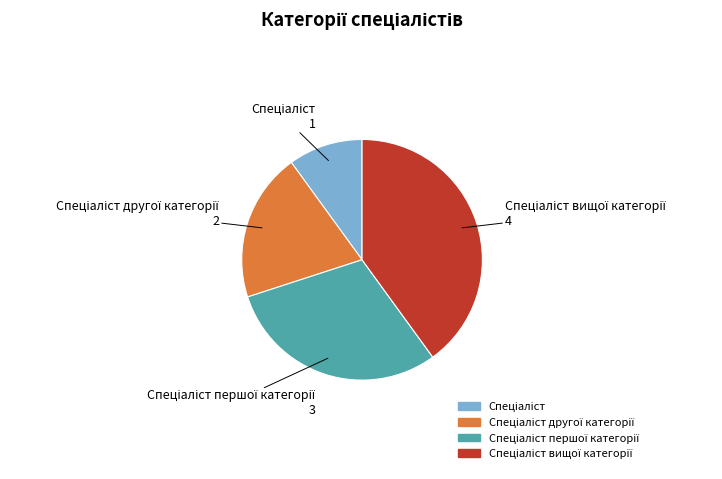

Is there any slice that represents more than half of the pie?

No